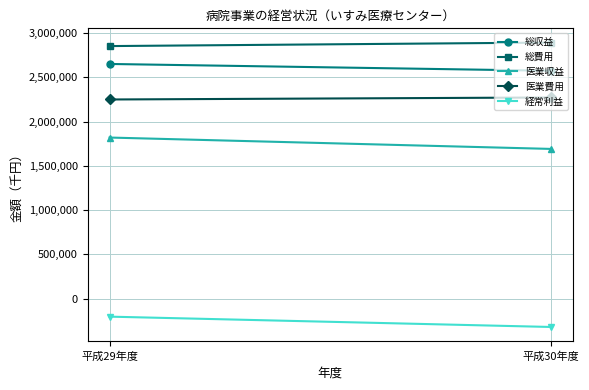

What is the minimum value for 総収益?

2572553